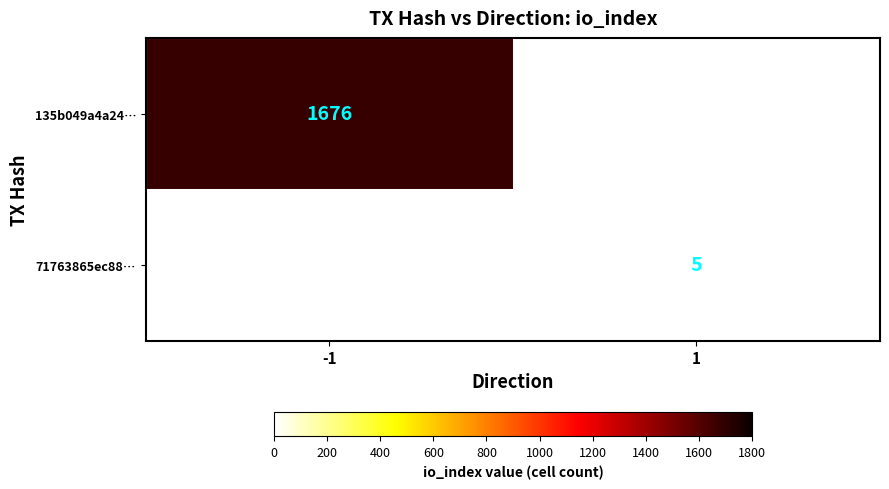

Is it true that 71763865ec88… equals 1 at 1?

False